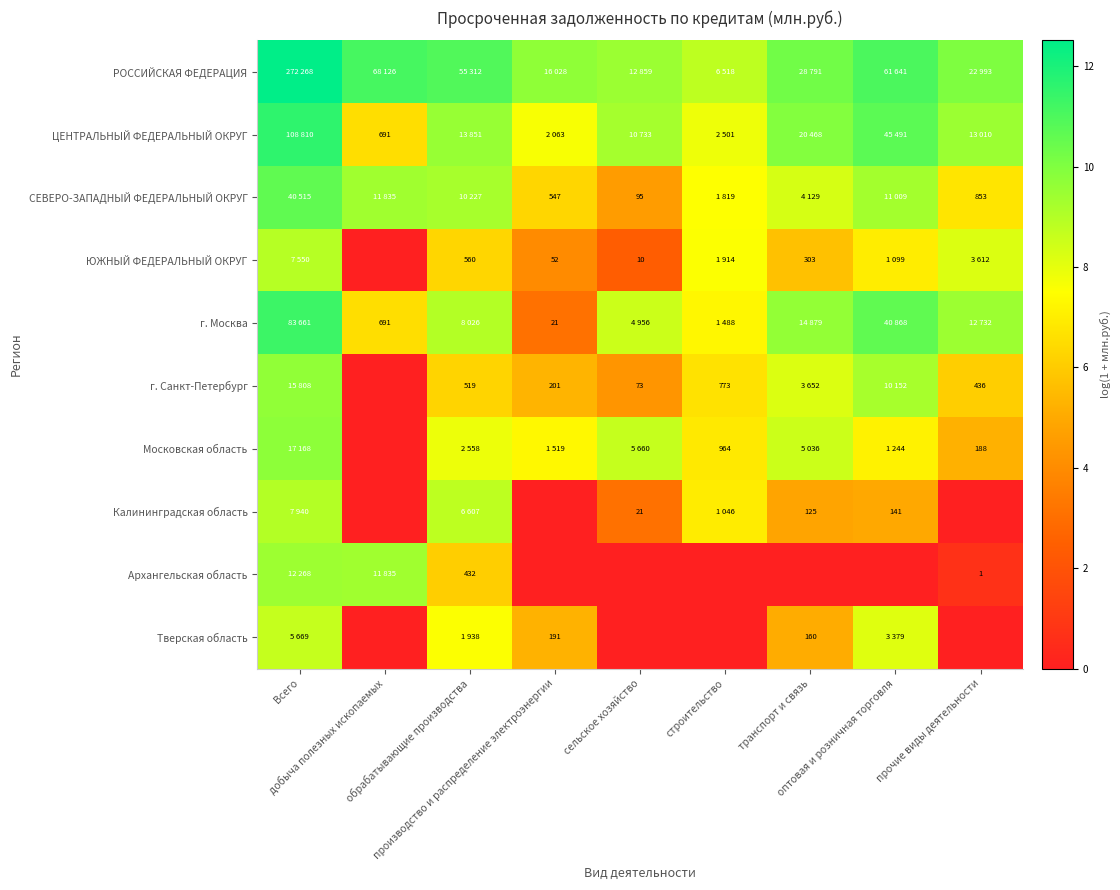

Rank the series at добыча полезных ископаемых from lowest to highest value.

ЮЖНЫЙ ФЕДЕРАЛЬНЫЙ ОКРУГ, г. Санкт-Петербург, Московская область, Калининградская область, Тверская область, ЦЕНТРАЛЬНЫЙ ФЕДЕРАЛЬНЫЙ ОКРУГ, г. Москва, СЕВЕРО-ЗАПАДНЫЙ ФЕДЕРАЛЬНЫЙ ОКРУГ, Архангельская область, РОССИЙСКАЯ ФЕДЕРАЦИЯ